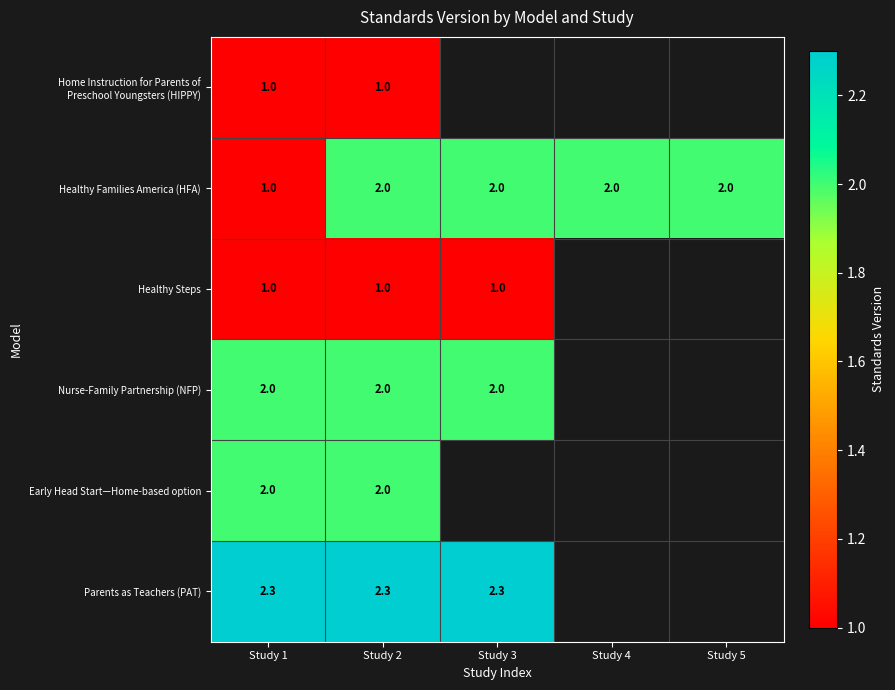

What is the greatest value displayed?

2.3